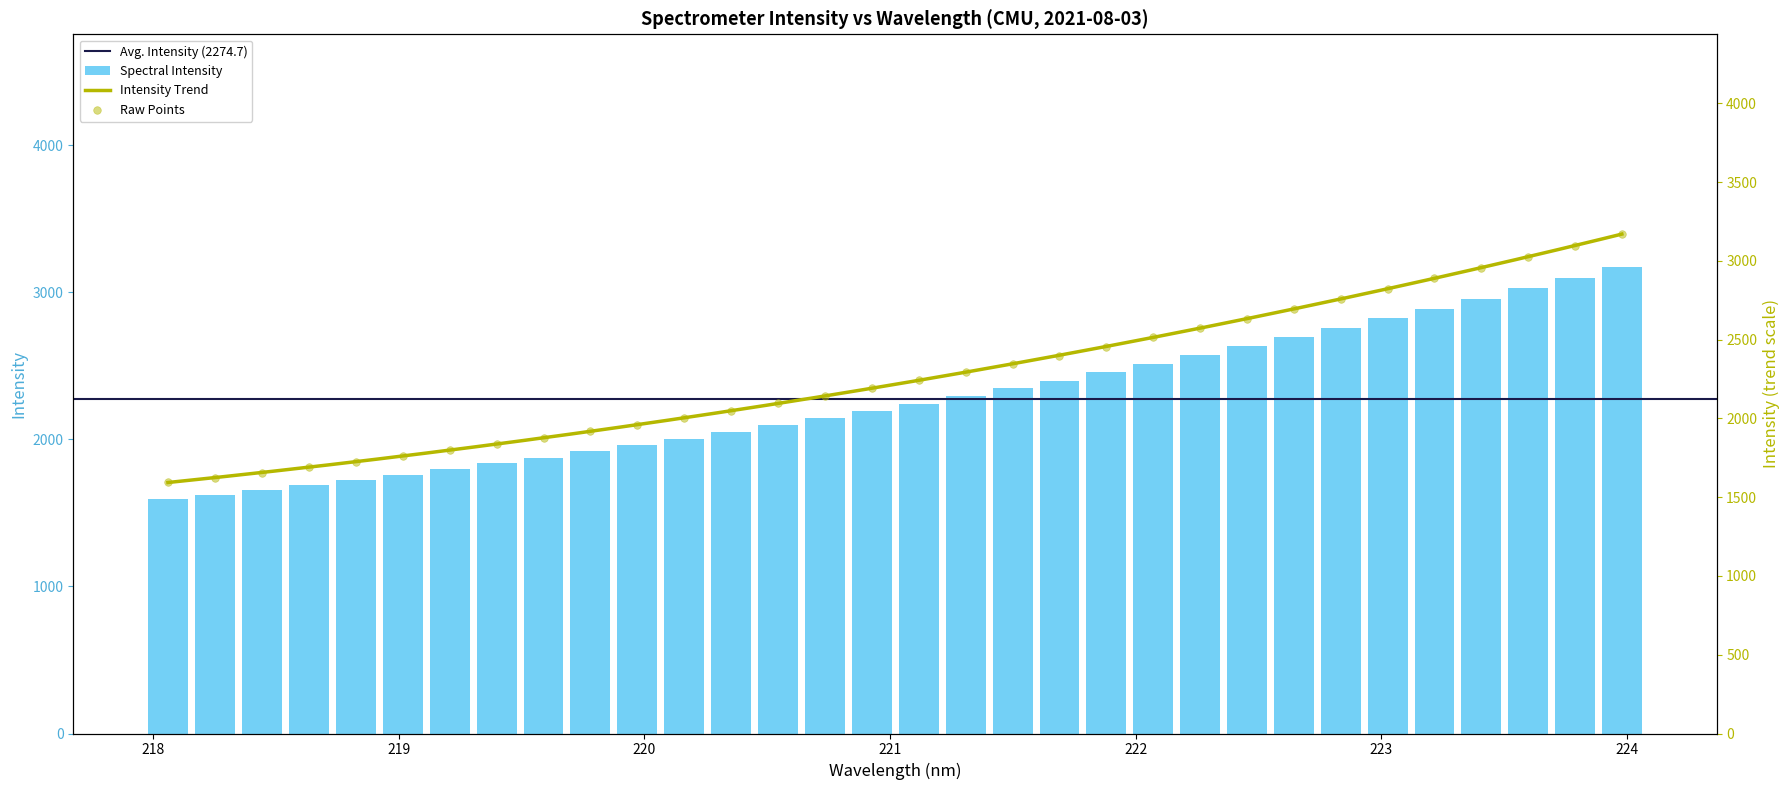

What is the difference between the second highest and minimum values in the Spectral Intensity series?

1502.2